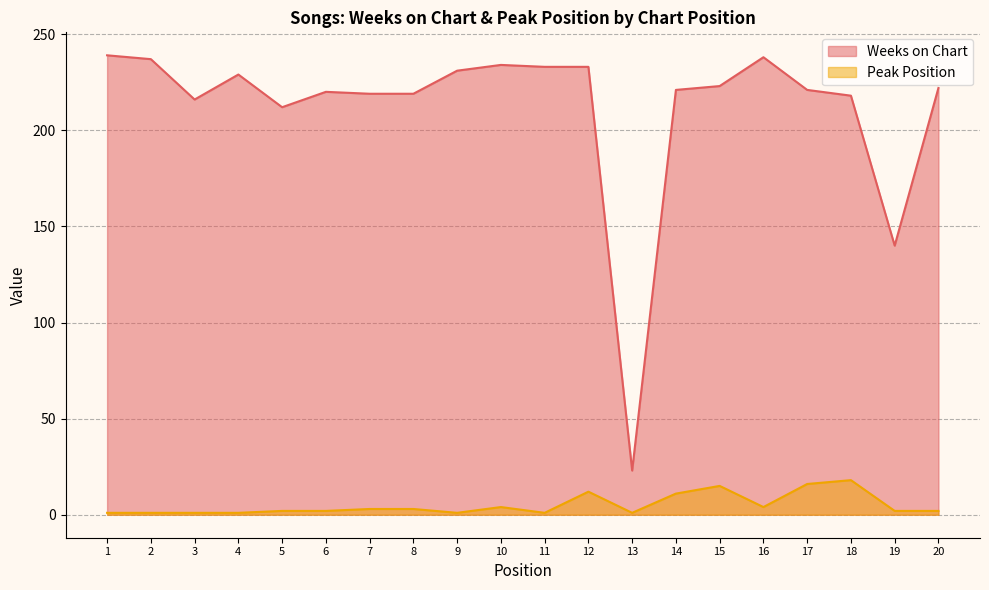

What is the sum of the Weeks on Chart values at 3 and 6?

436